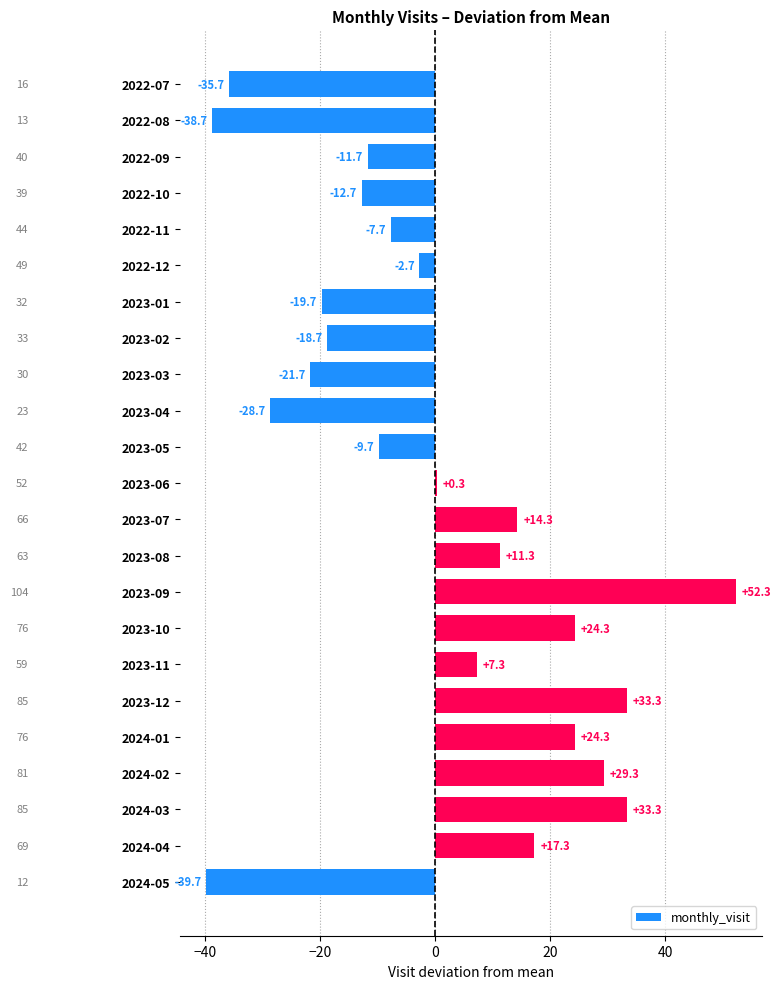

How many distinct data groups are displayed?

1